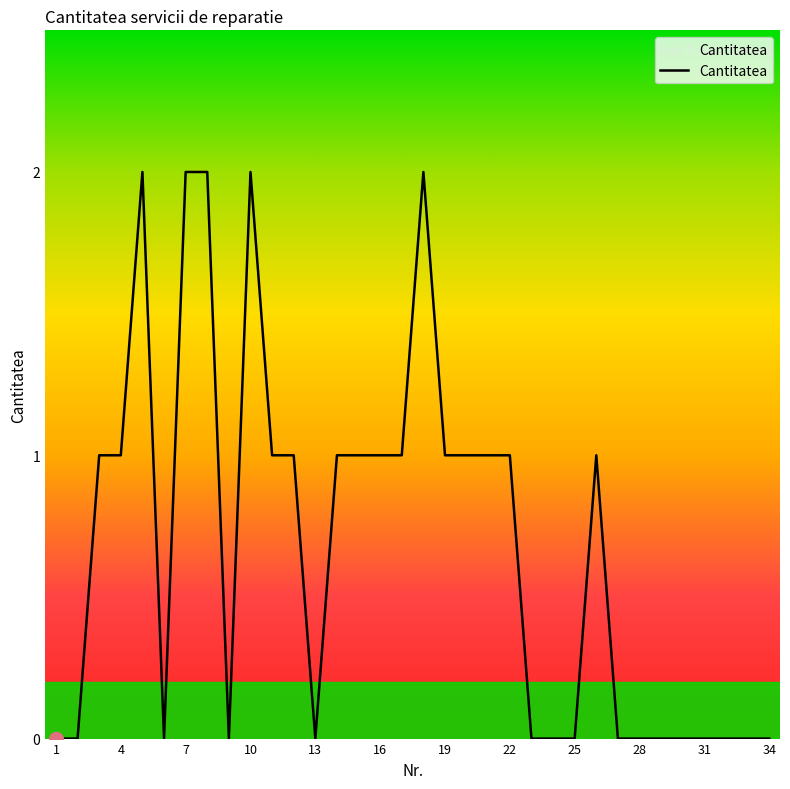

Which category has the highest value across all series?

5